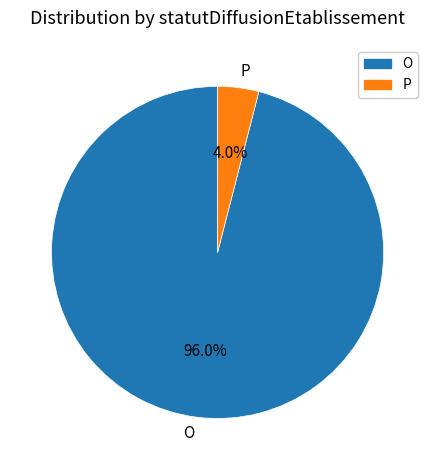

Does O account for over 50% of the chart?

Yes